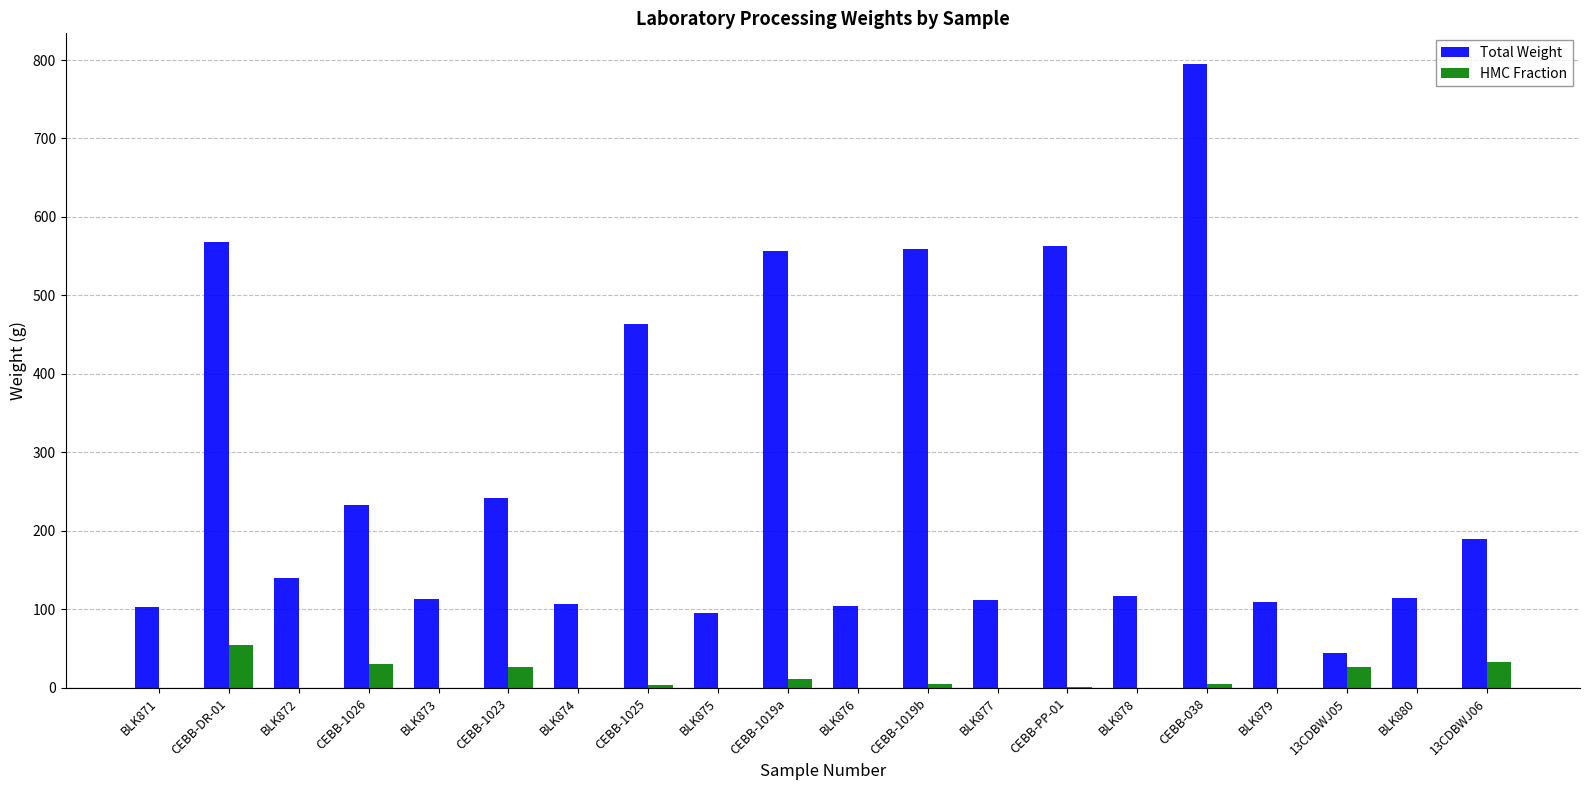

Is it true that Total Weight equals 556.2 at CEBB-1019a?

True